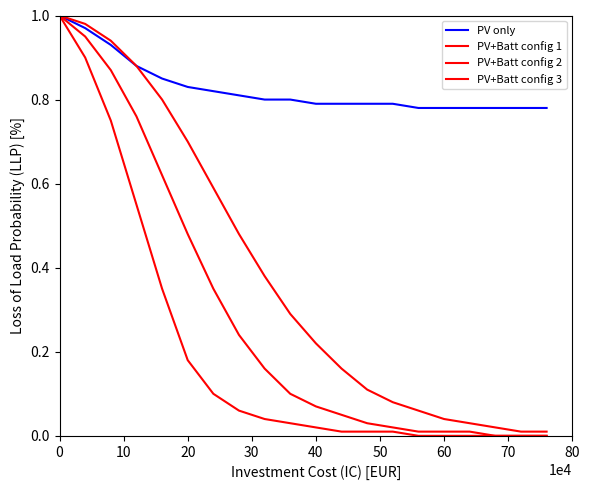

Is this an area chart (filled region under the line)?

No